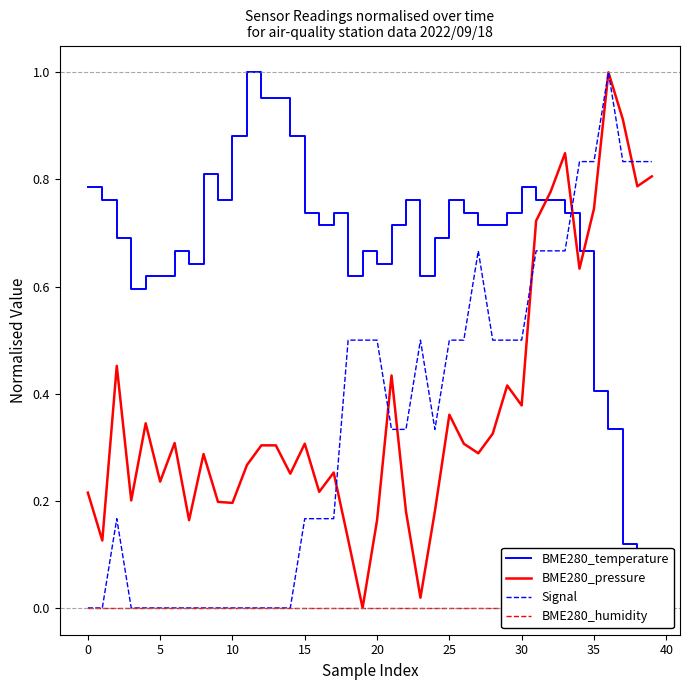

Is it true that BME280_pressure equals 0.3 at 12?

True